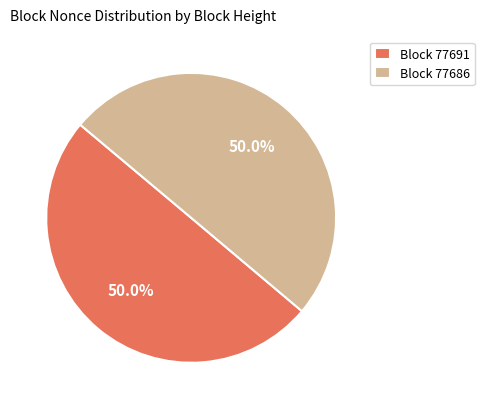

What is the ratio of the value at Block 77686 to the value at Block 77691?

1.0